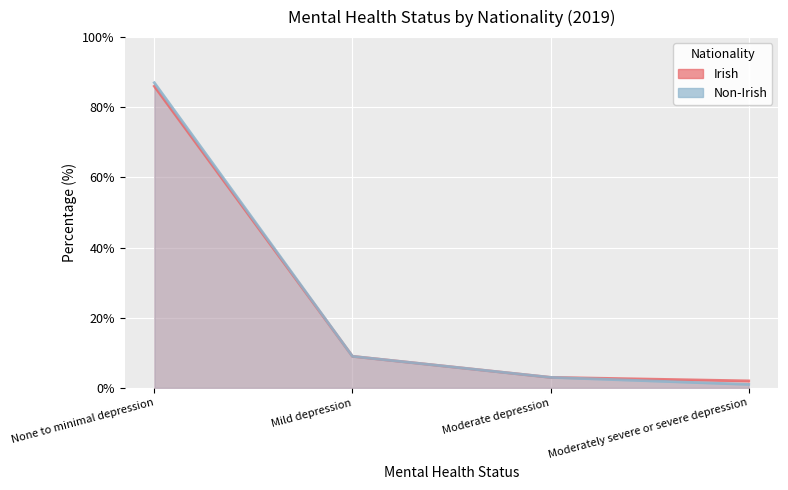

What is the value of the Irish point at the 4th from the left?

2